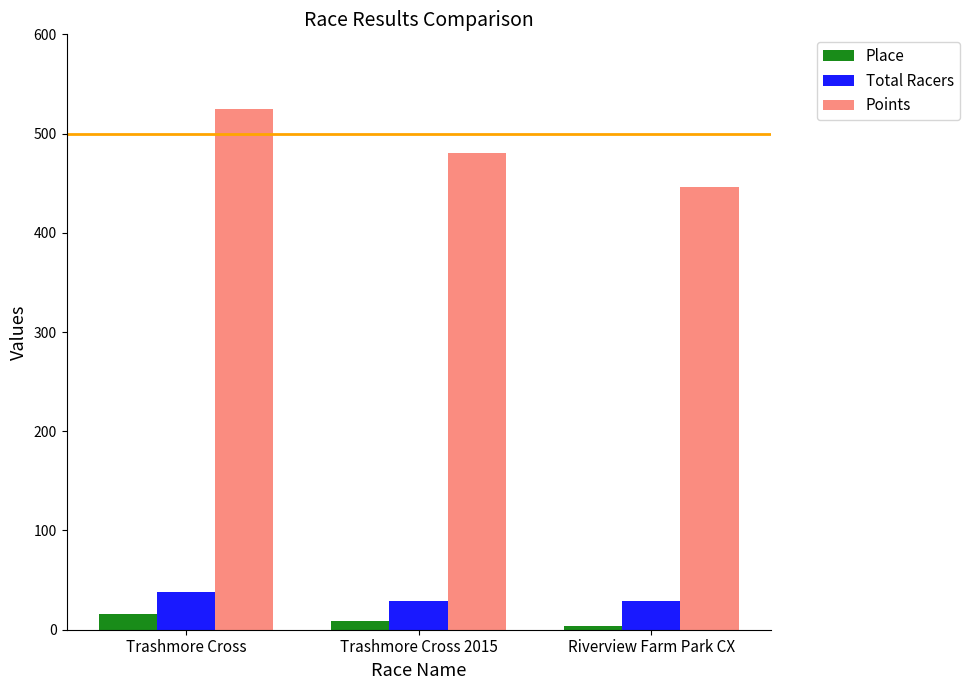

What is the difference between the maximum and minimum values in the Place series?

12.0